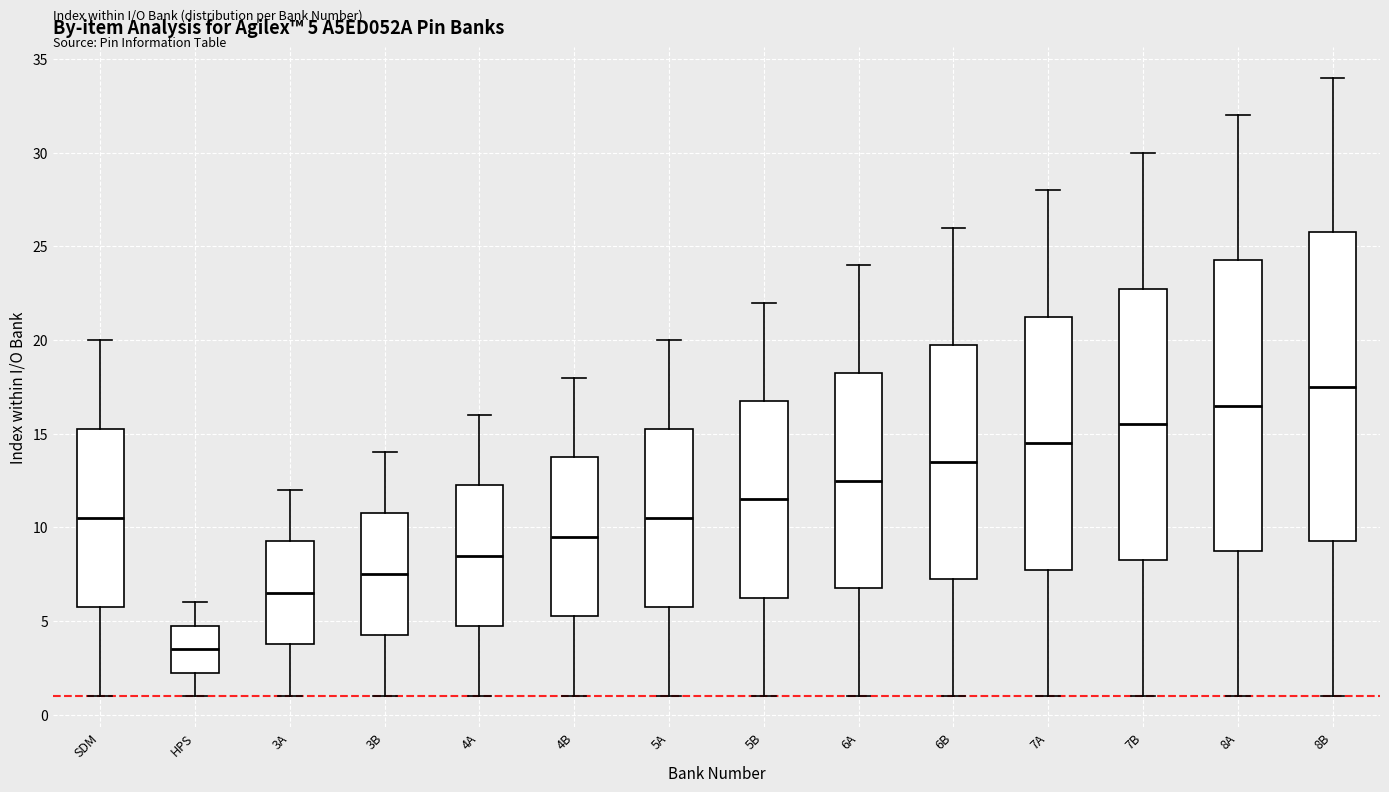

Which box's median line is the highest?

8B